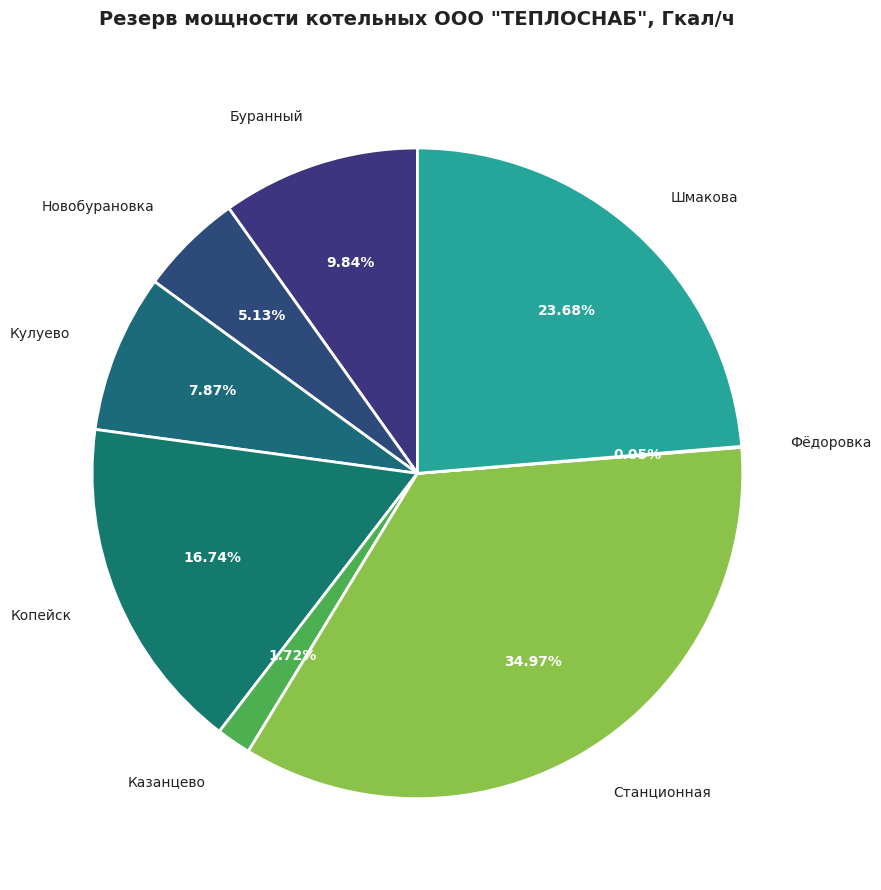

Is it true that Копейск is 17% of the pie?

True